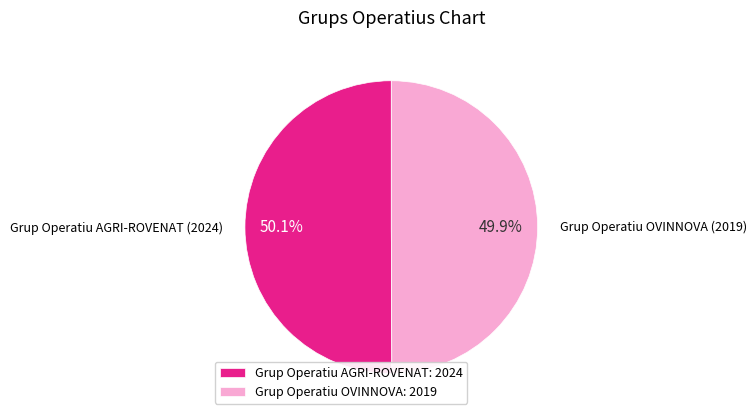

How many slices are in this pie chart?

2